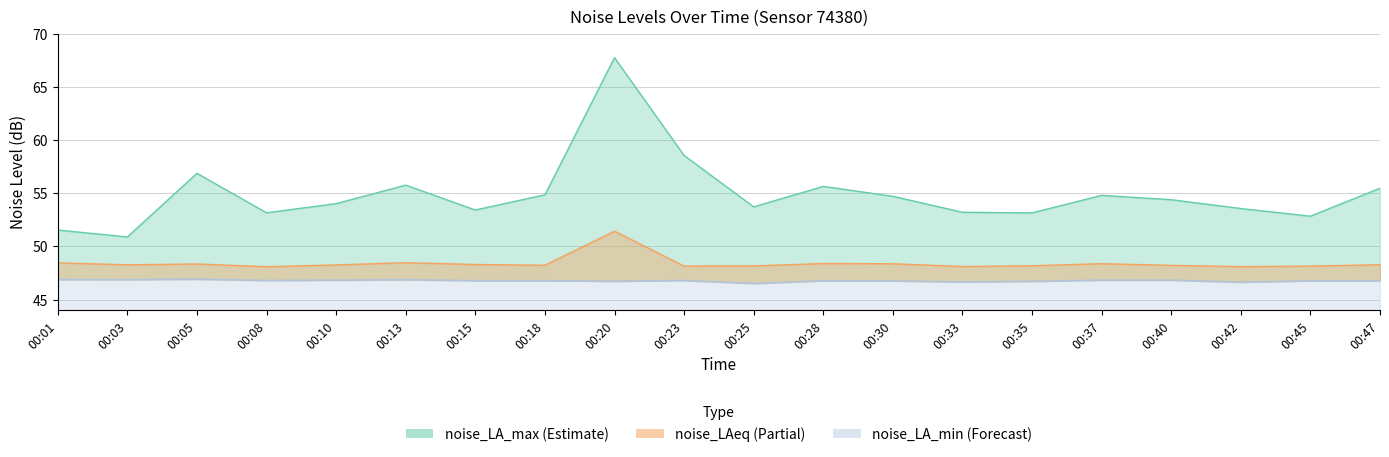

Count the noise_LA_min values in the range 46 to 47.

20